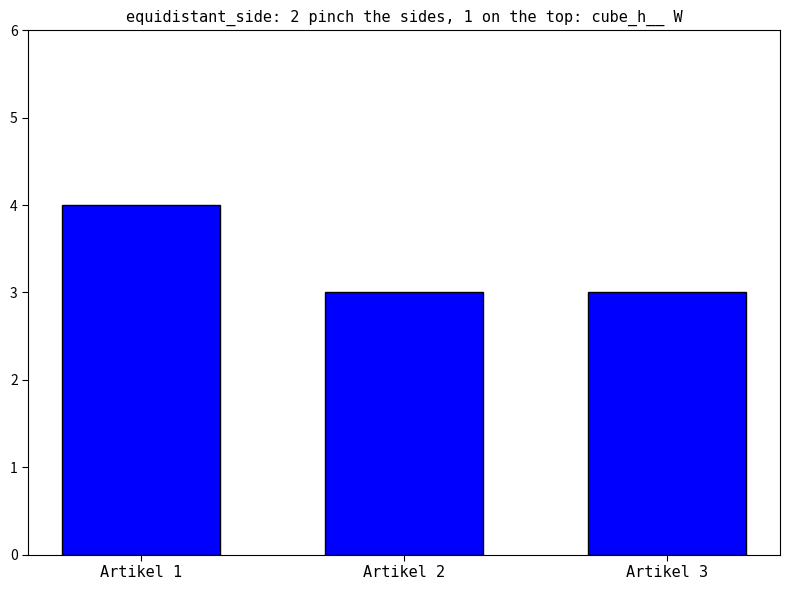

How many categories are shown in the chart?

3